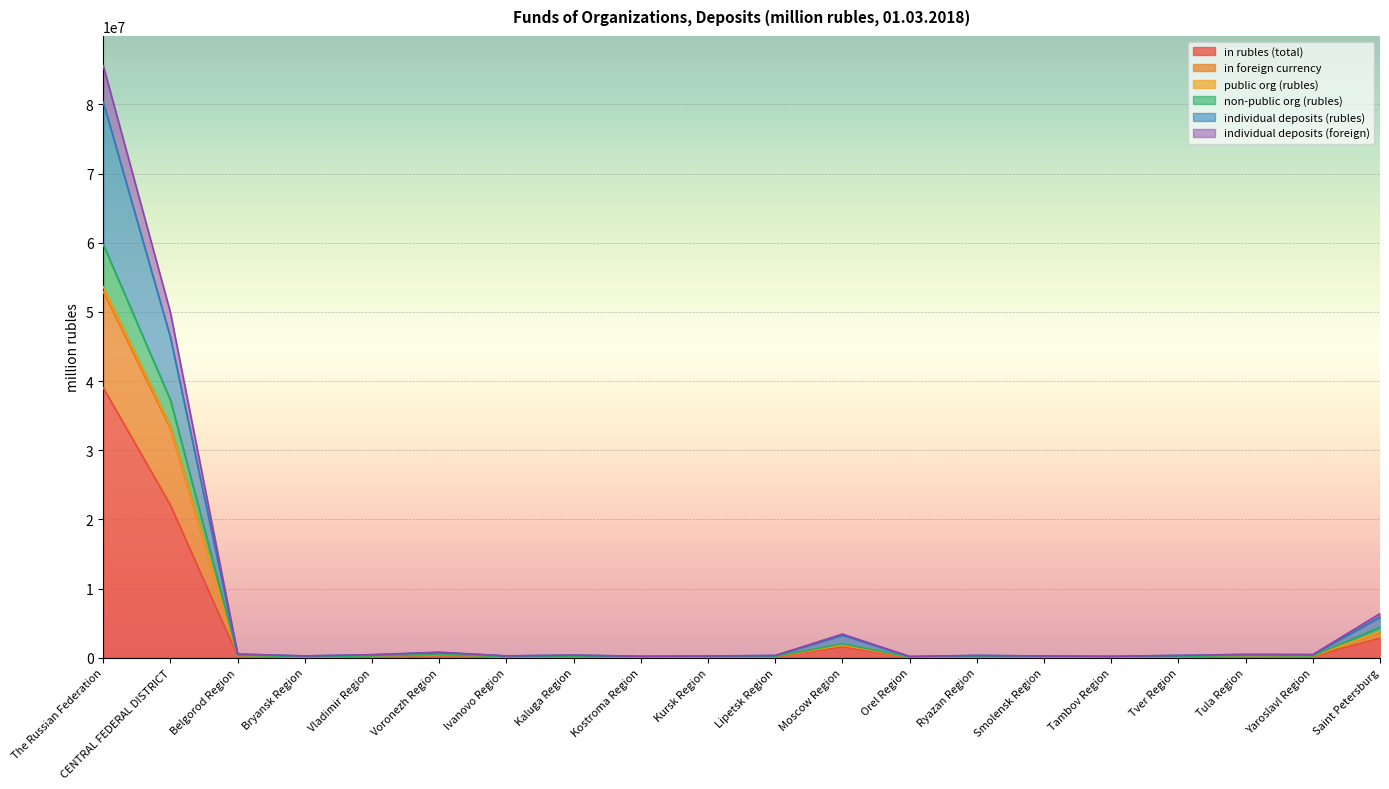

What is the total value across all series at Tambov Region?

208428